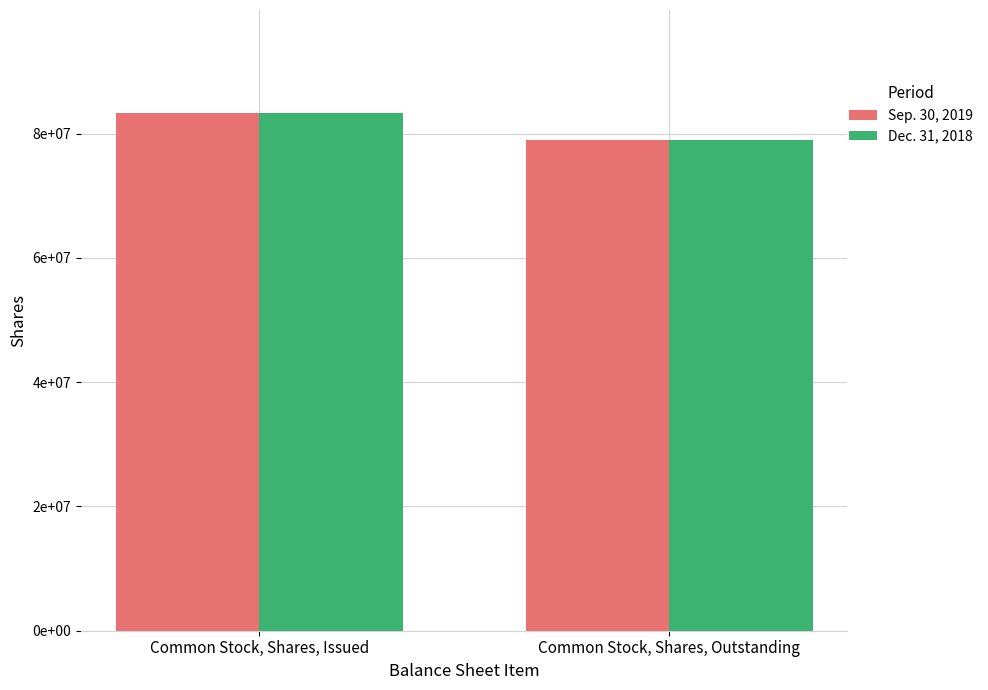

The value of Dec. 31, 2018 at Common Stock, Shares, Issued is 83260740. True or false?

True